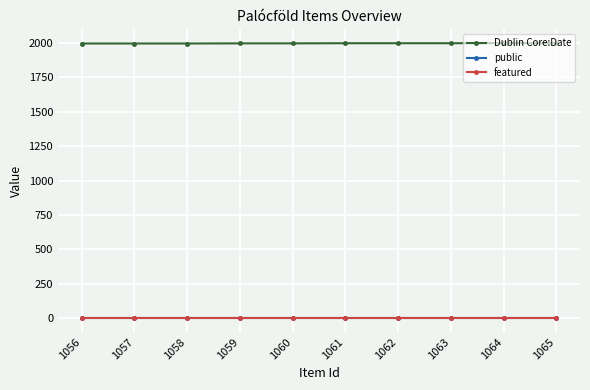

What is the difference between the maximum and minimum values in the Dublin Core:Date series?

3